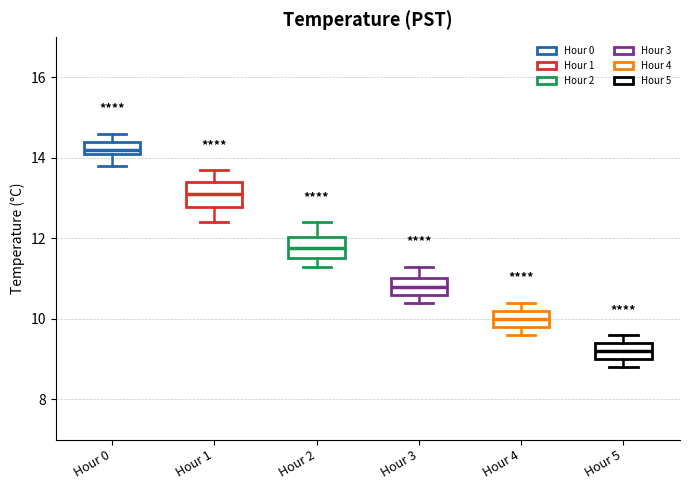

Which box has the lowest median line?

Hour 5